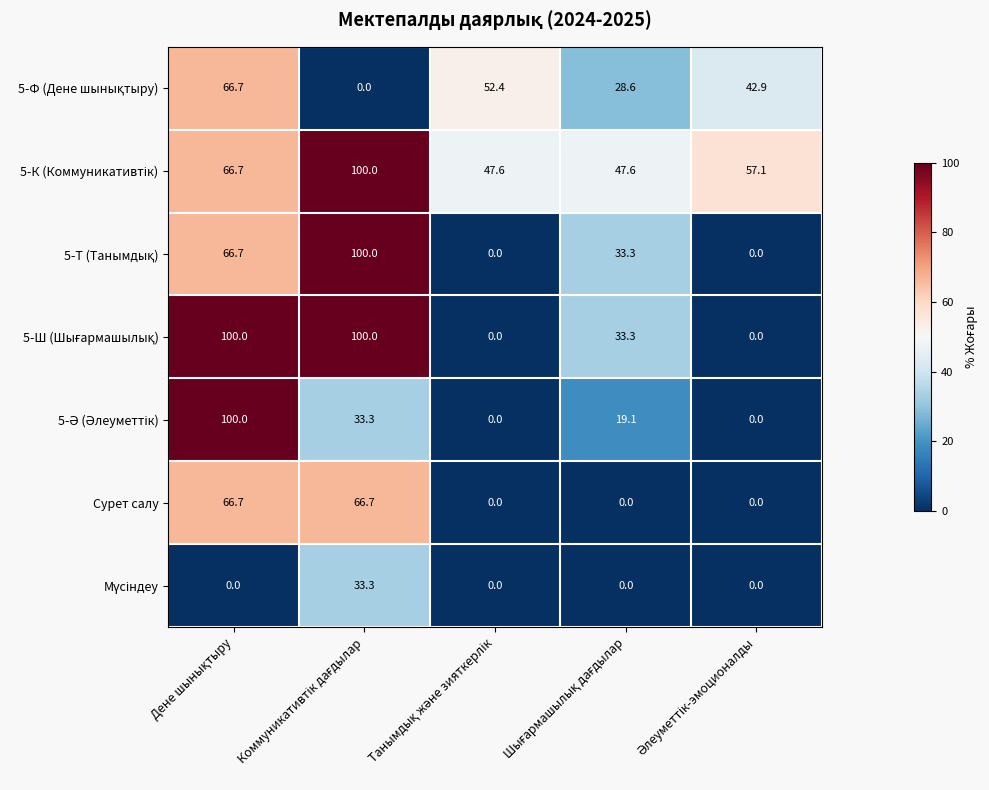

What is the maximum value shown in the chart?

100.0